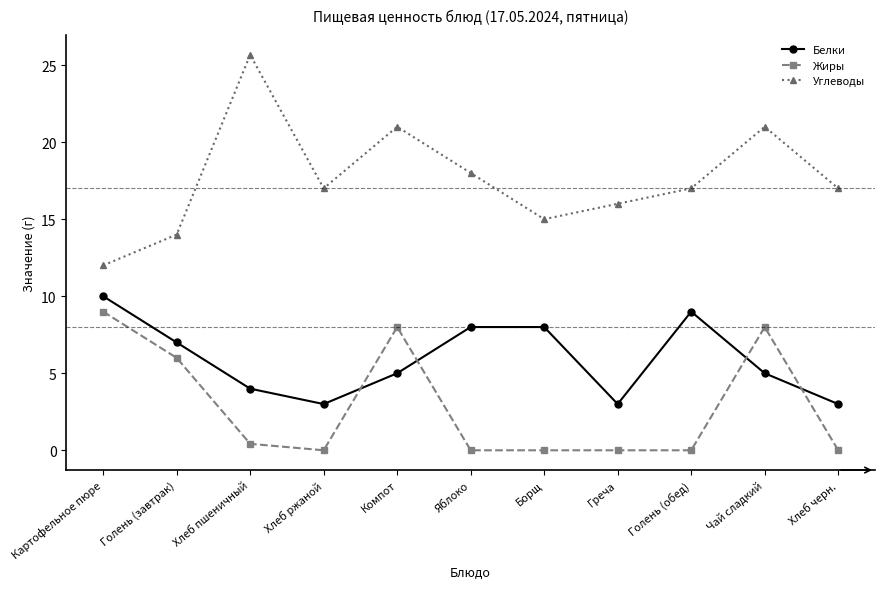

Where does the Белки series first go above 5?

Картофельное пюре